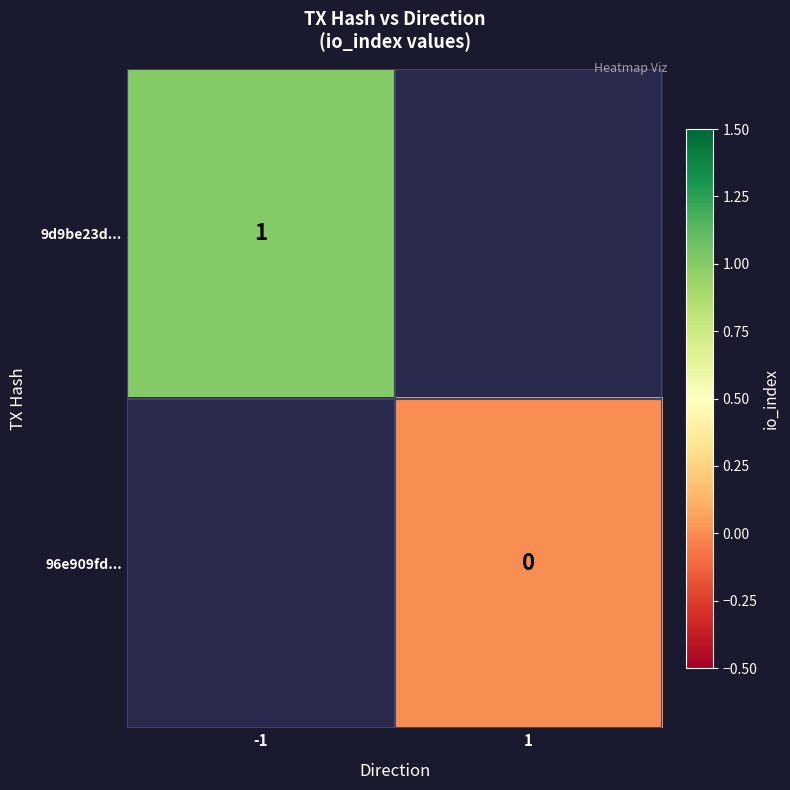

What is the greatest value displayed?

1.0